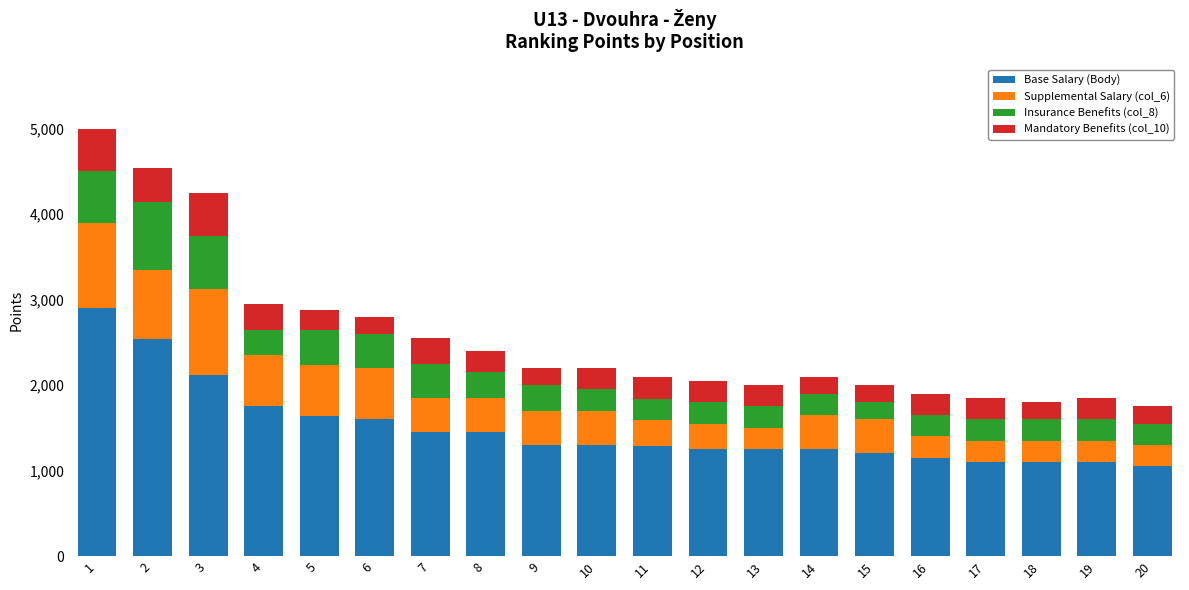

What is the total value across all series at 9?

2200